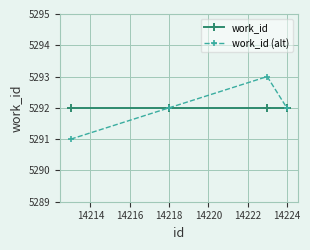

What is the minimum value for work_id?

5292